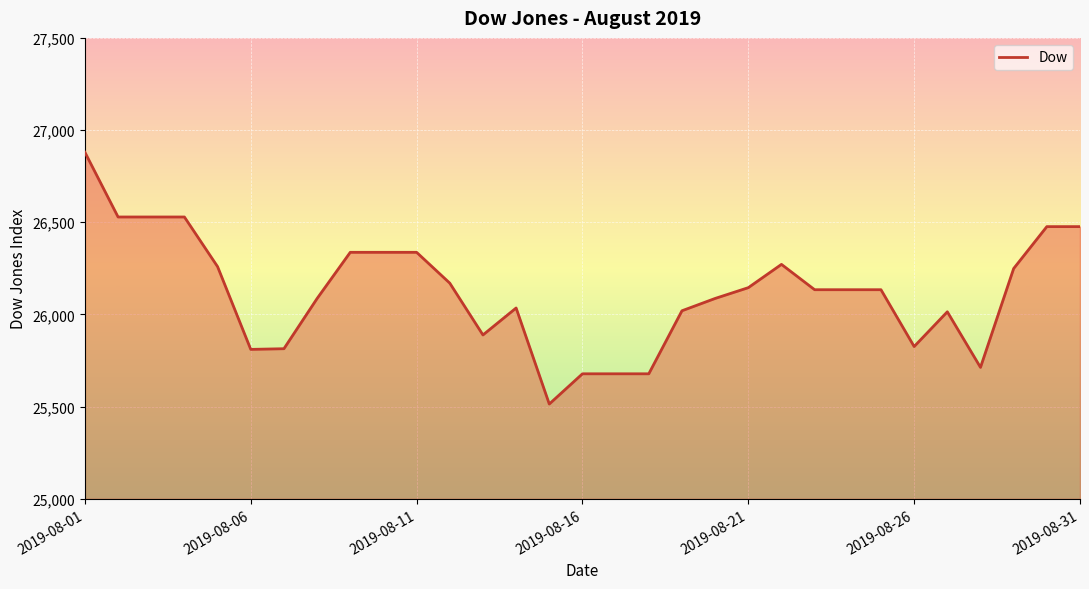

What is the greatest value displayed?

26879.9